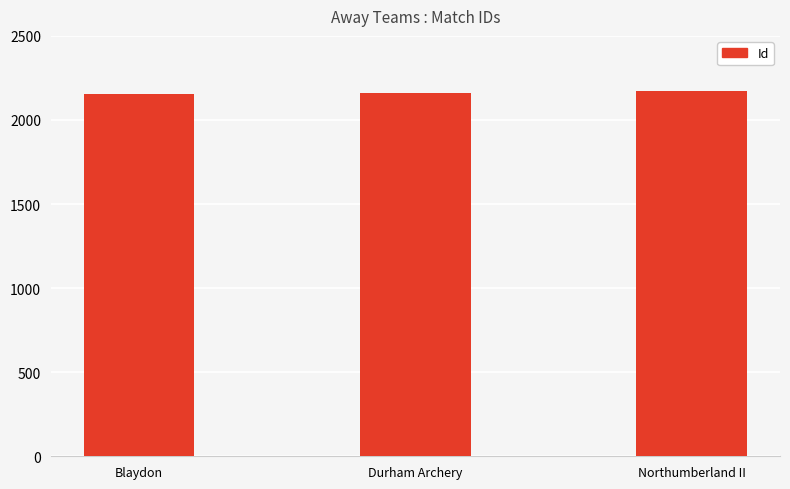

How many series are shown in this chart?

1